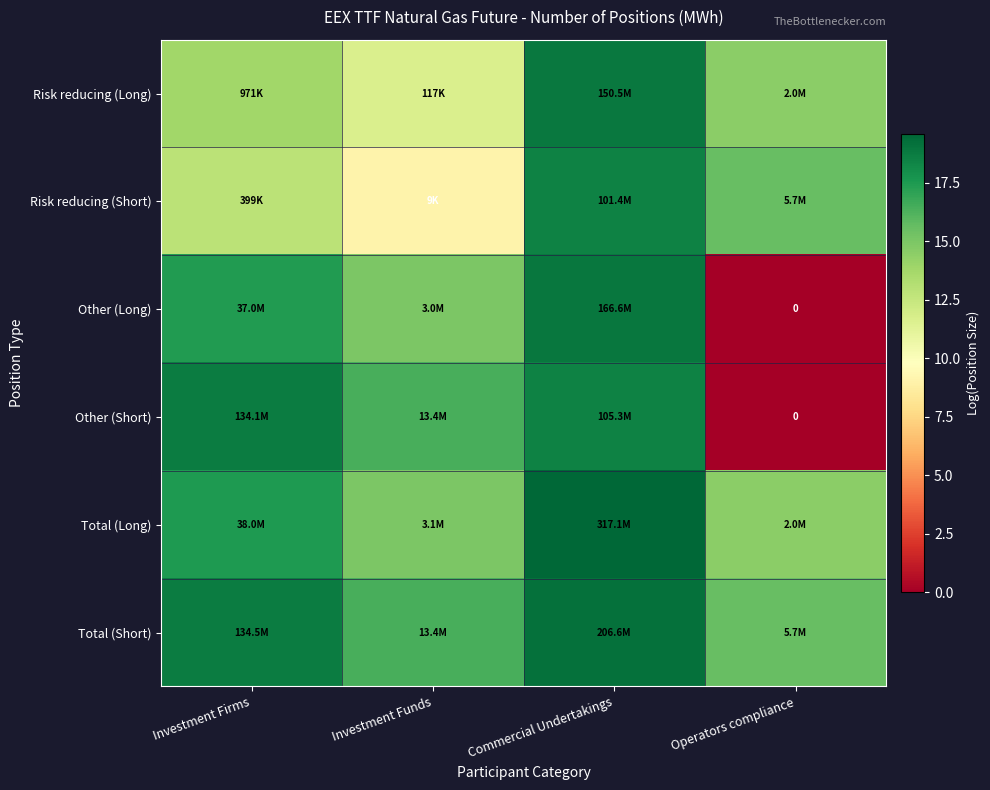

What is the sum of the Total (Short) values at Commercial Undertakings and Investment Funds?

35.6